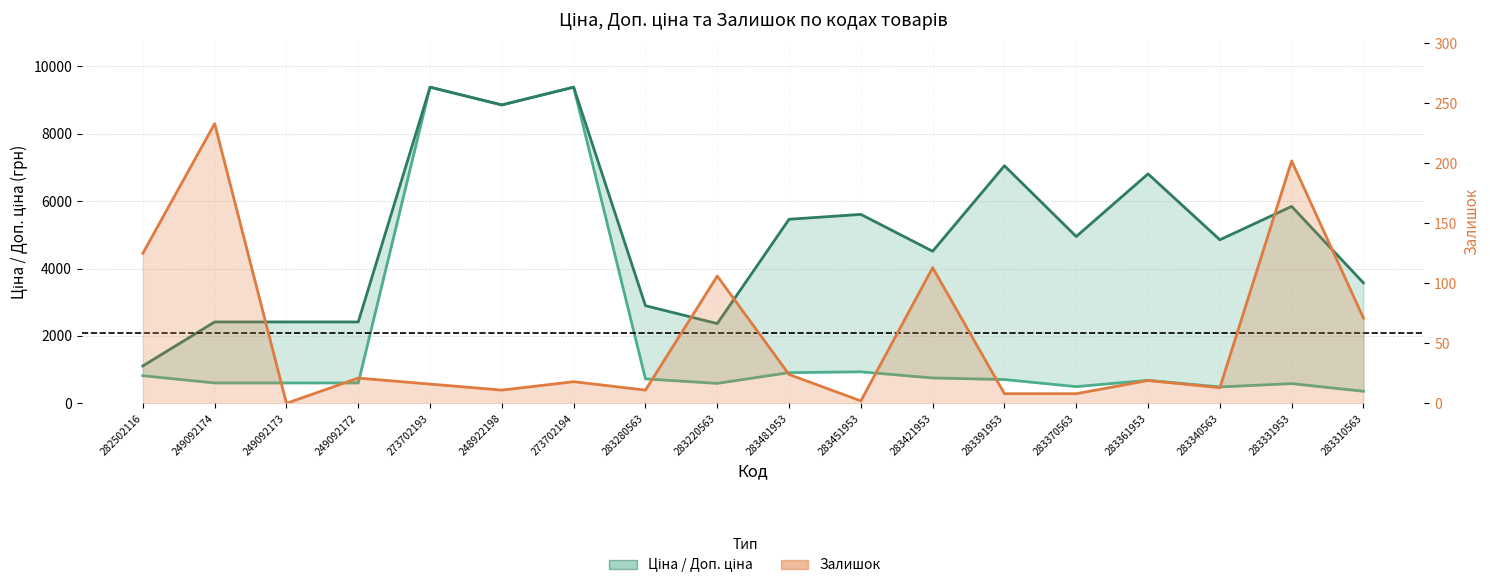

Between 248922198 and 283421953, which series saw the biggest shift?

Ціна